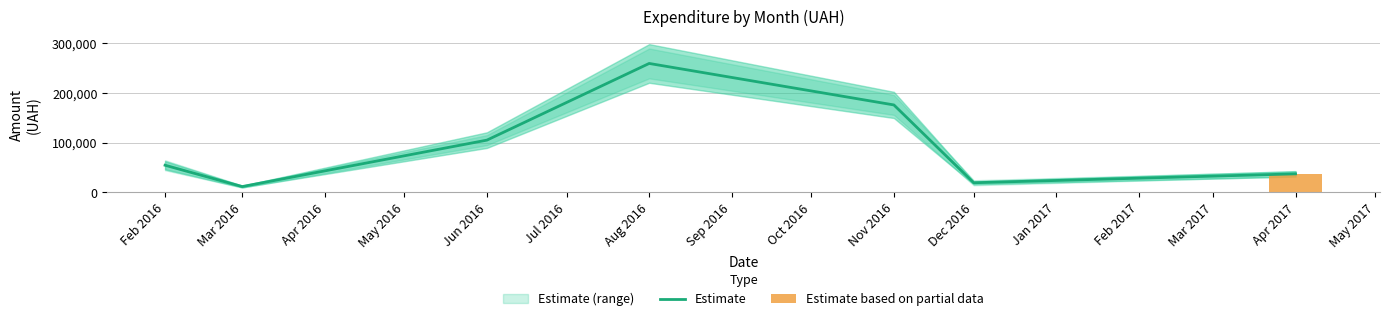

The value of Estimate at Mar 2016 is 11416.1. True or false?

True